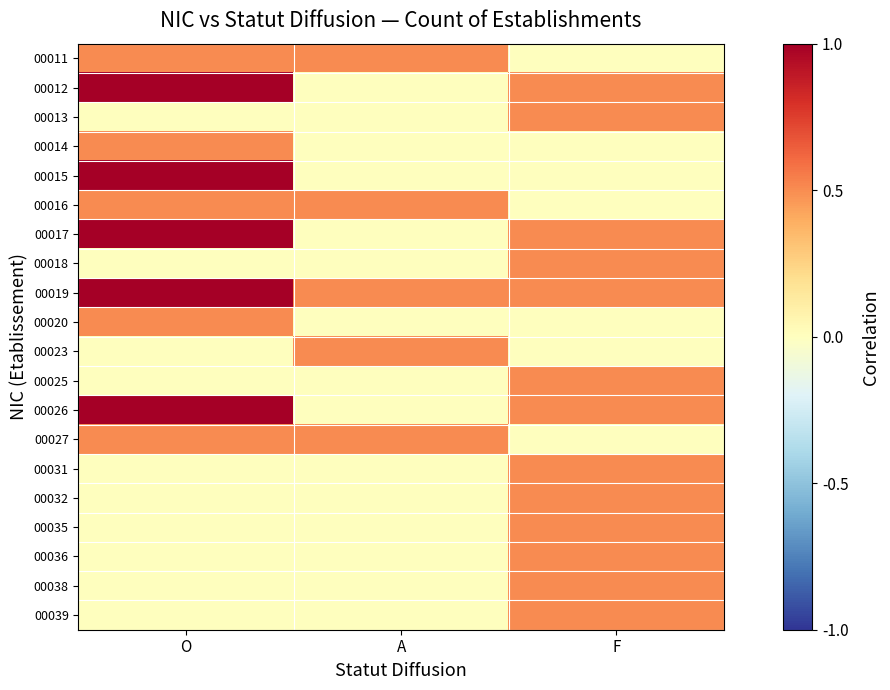

Between O and F, which is larger?

O